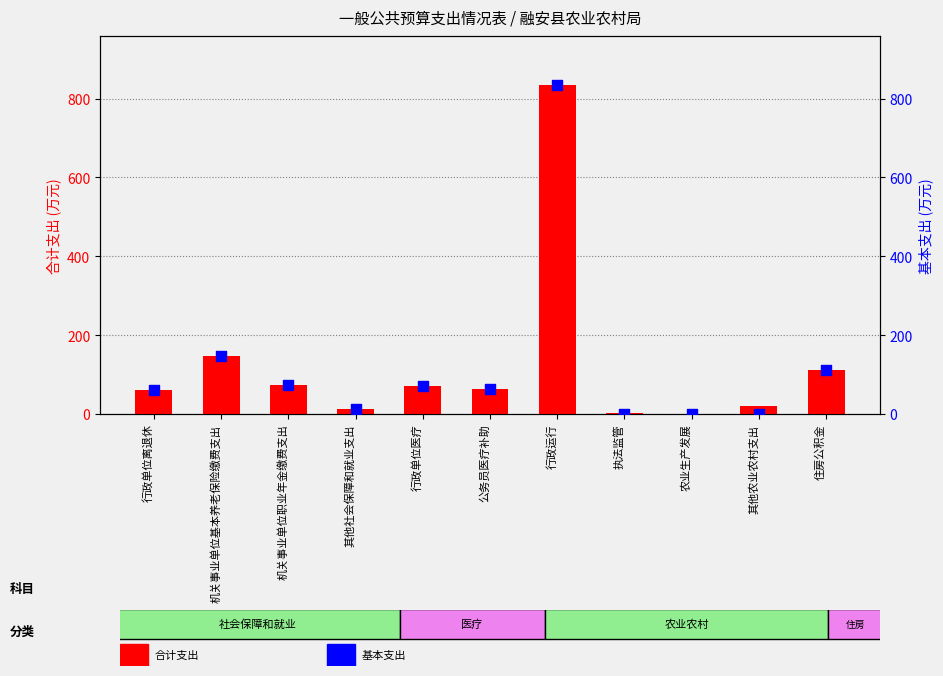

Is the value of 合计 at 机关事业单位基本养老保险缴费支出 greater than the value of 基本支出 at 机关事业单位基本养老保险缴费支出?

No